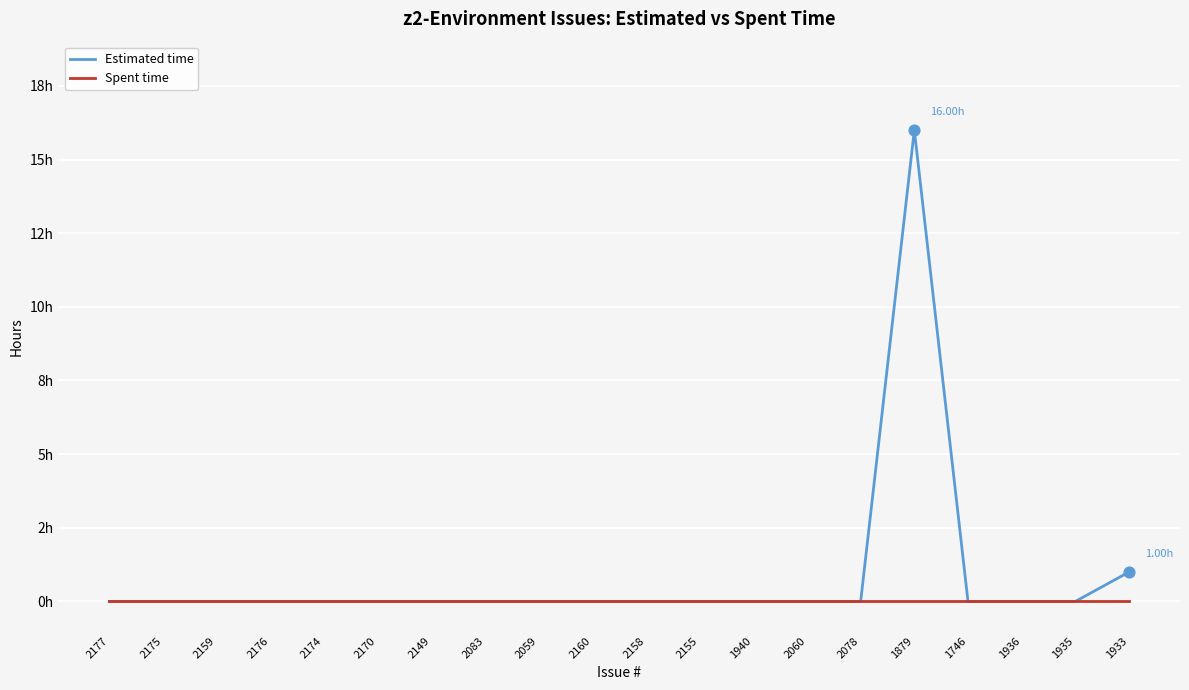

Is this an area chart (filled region under the line)?

No